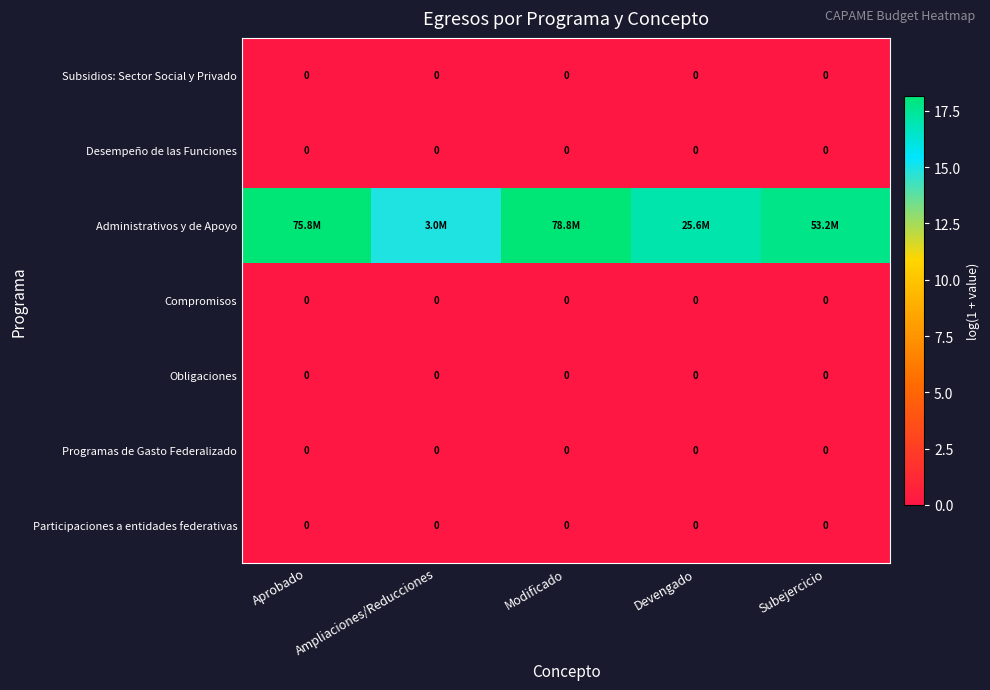

At which category is the sum across all series the highest?

Modificado